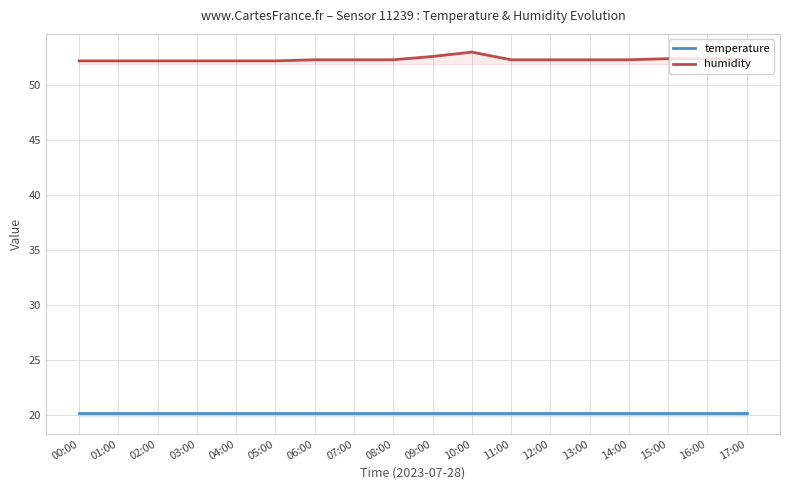

True or false: humidity and temperature cross at least once.

False